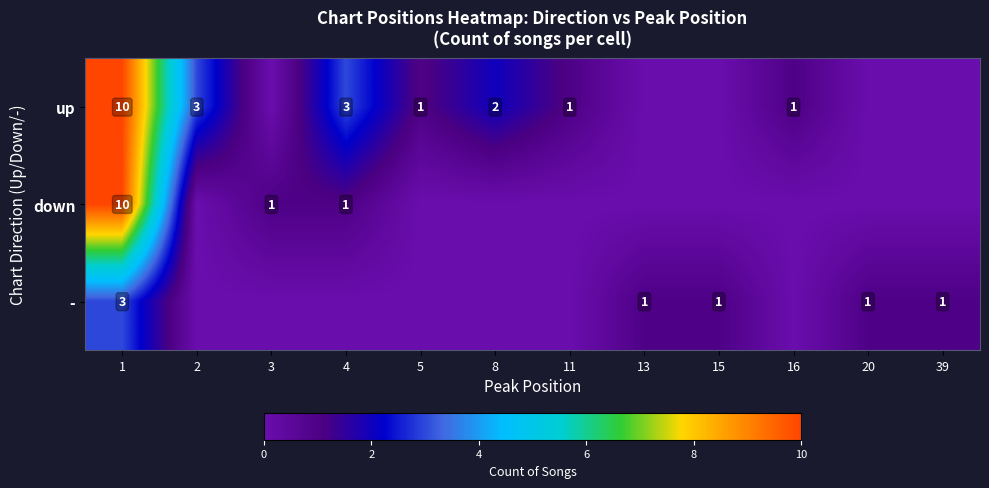

True or false: up has a value of 0 at 8.

False